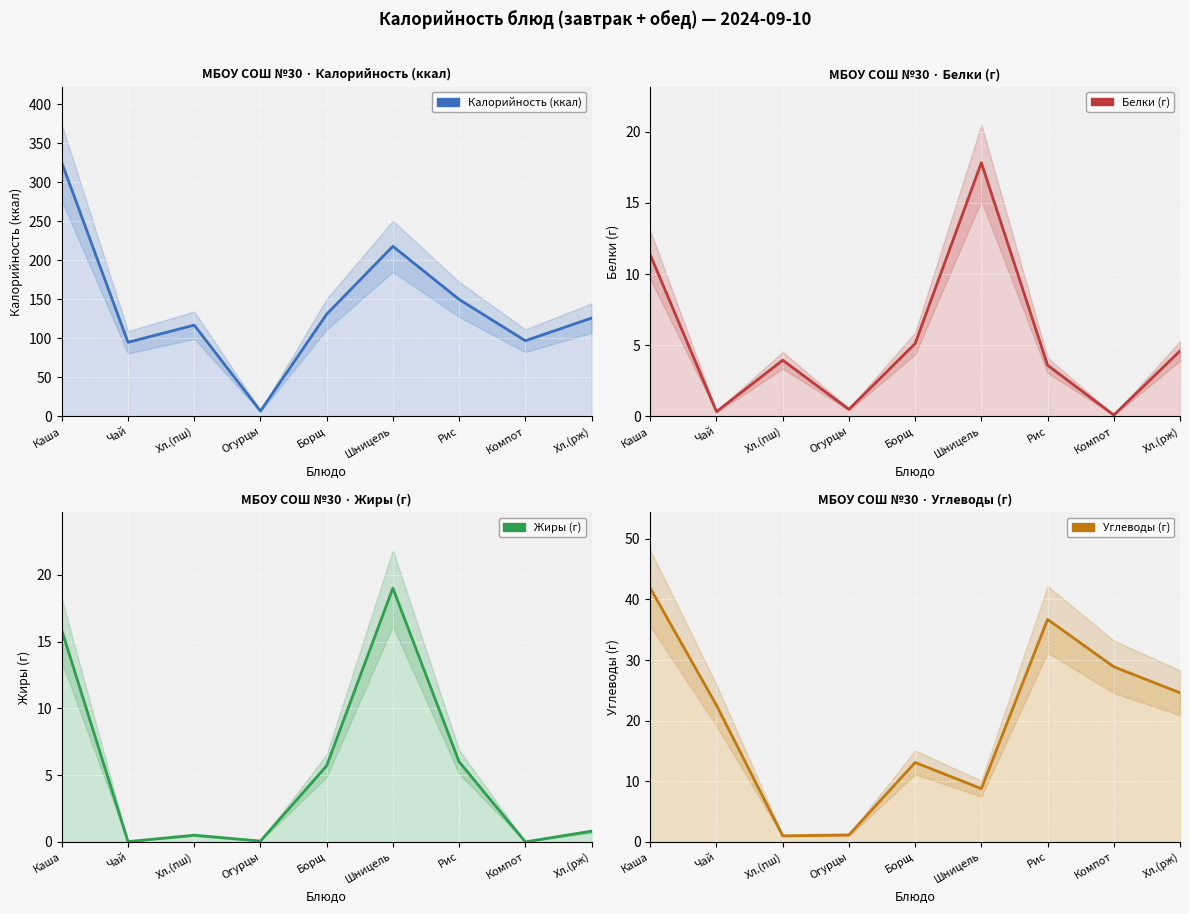

Reading left to right, list all the values displayed in this chart.

Калорийность (ккал): 325.0	95.0	117.0	7.0	131.0	218.0	150.0	97.0	126.0
Белки (г): 11.3	0.3	4.0	0.5	5.1	17.8	3.6	0.1	4.6
Жиры (г): 15.8	0.0	0.5	0.1	5.7	19.0	6.0	0.0	0.8
Углеводы (г): 41.9	22.5	1.0	1.1	13.1	8.8	36.7	28.9	24.6